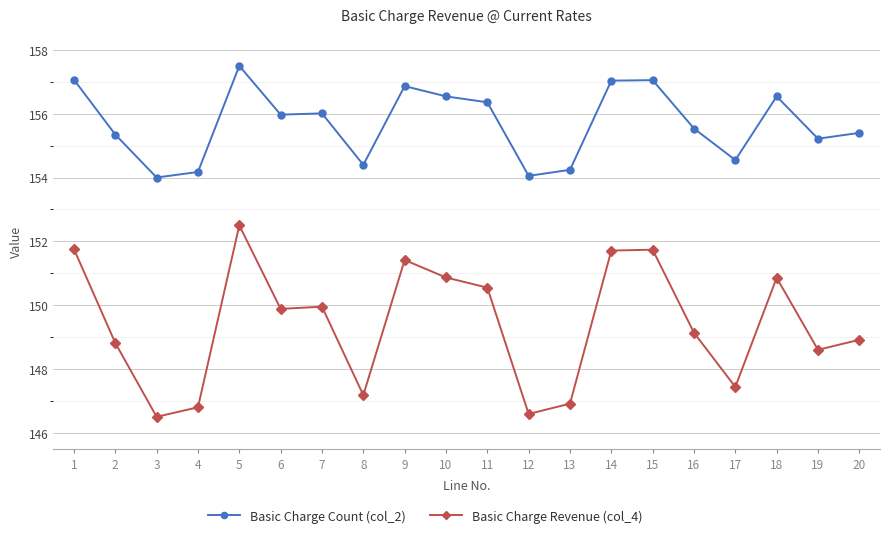

What is the smallest value displayed?

146.5